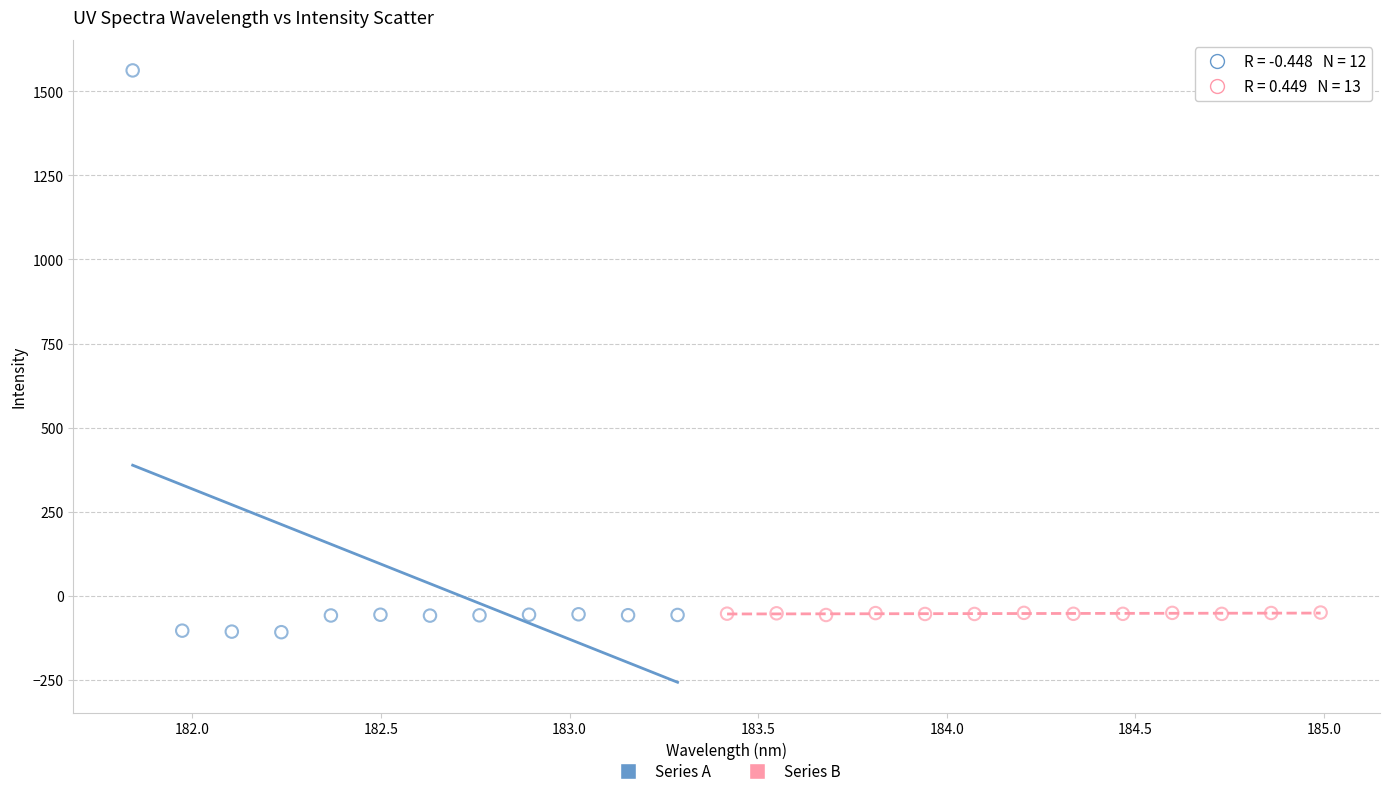

Which series contains the highest Y value?

Series A